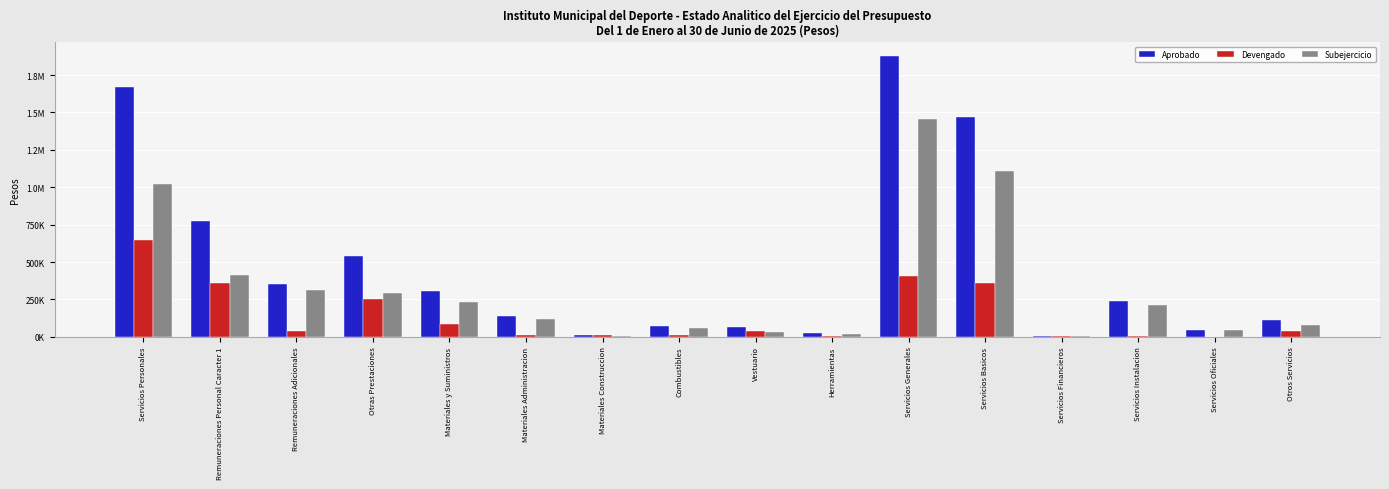

What is the label of the 12th bar from the right?

Materiales y Suministros